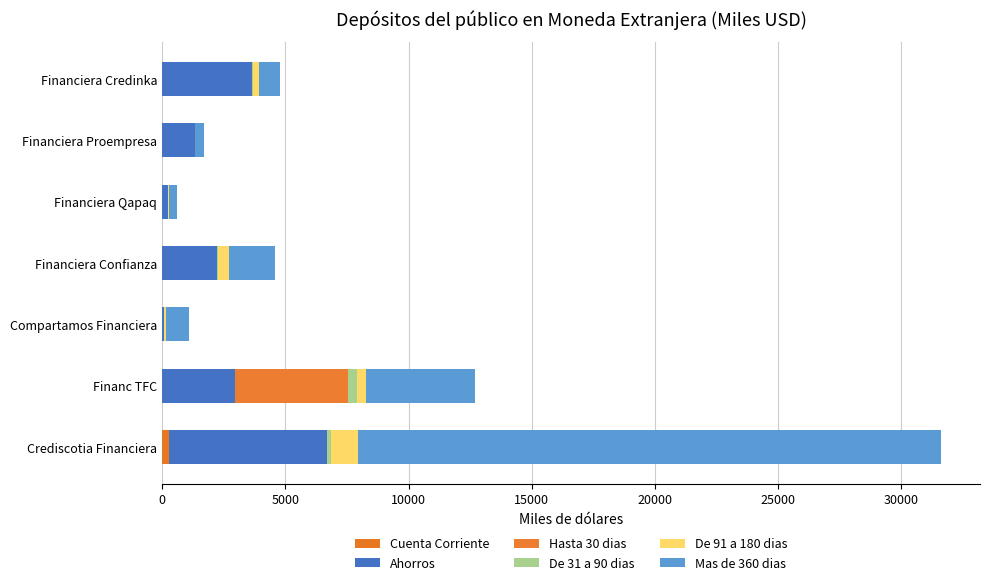

How many series are shown in this chart?

6